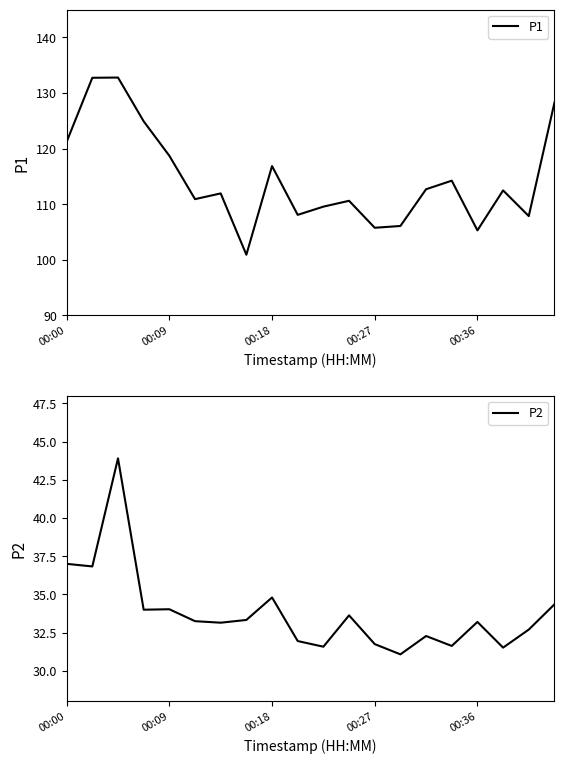

Between 9 and 19, which is larger?

19